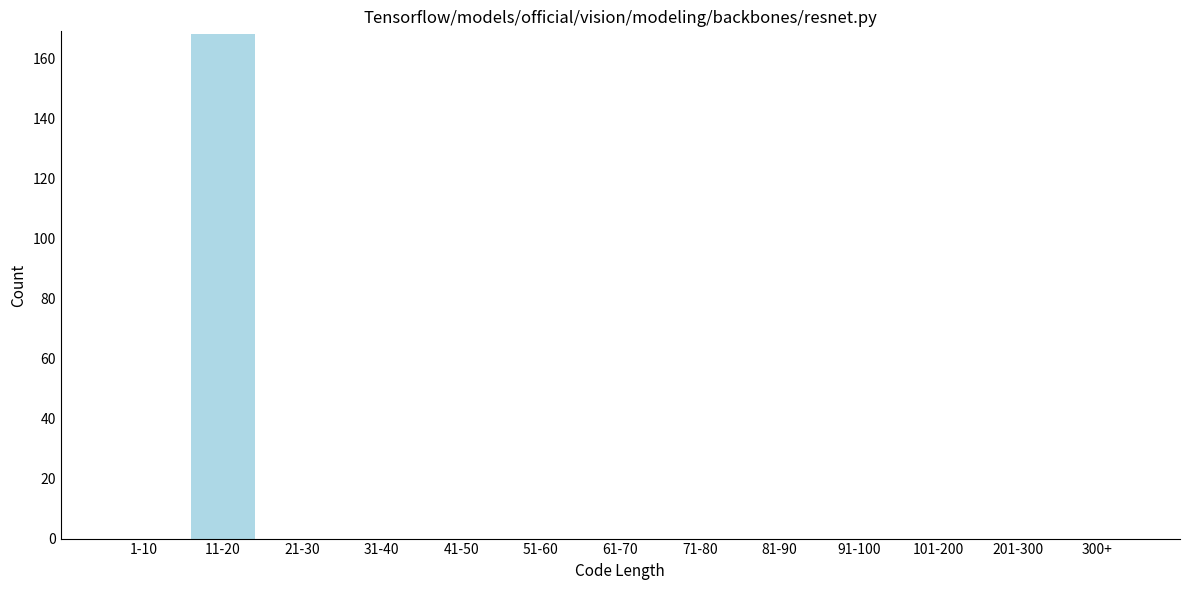

Reading left to right, extract all data points from this chart.

1-10=0	11-20=168	21-30=0	31-40=0	41-50=0	51-60=0	61-70=0	71-80=0	81-90=0	91-100=0	101-200=0	201-300=0	300+=0